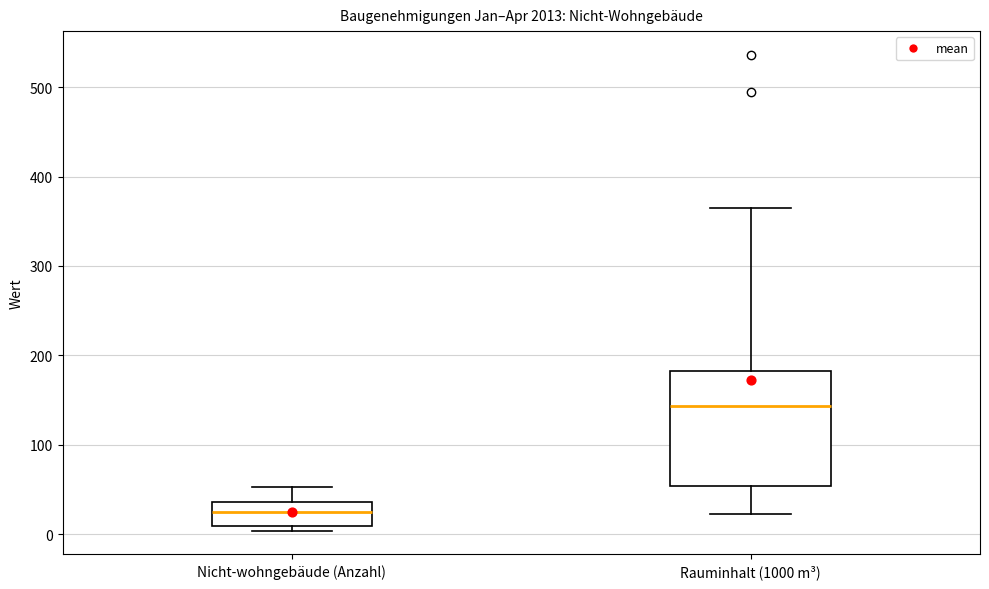

Where does the upper whisker of the box for Rauminhalt (1000 m³) end on the y-axis? The values are not printed on the chart, so give them approximately, as read against the axis.

370